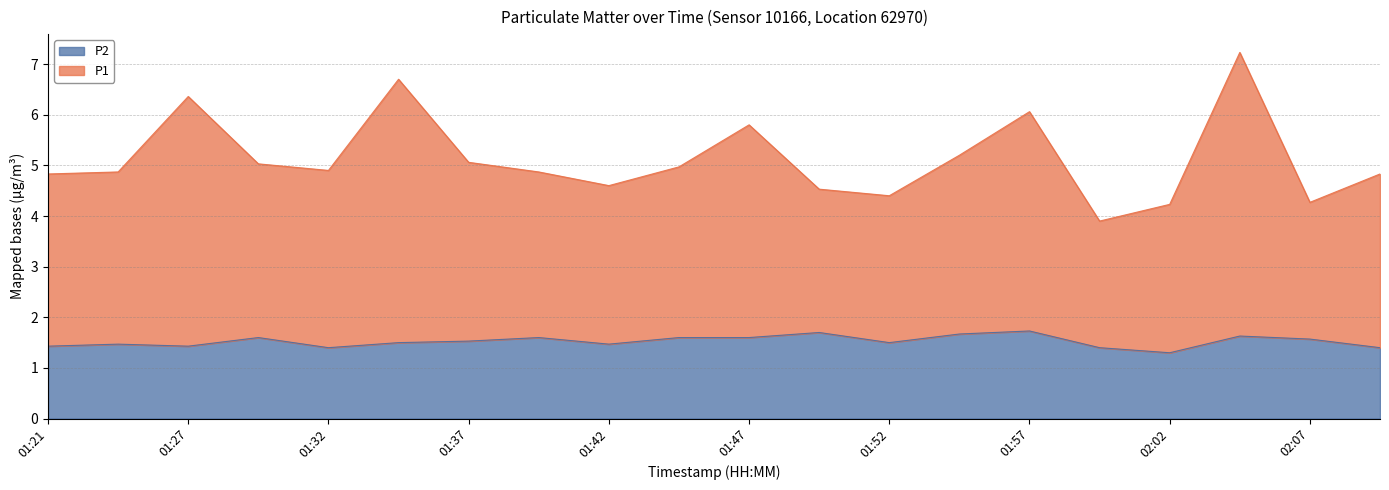

What are all the series names shown in the legend?

P2, P1